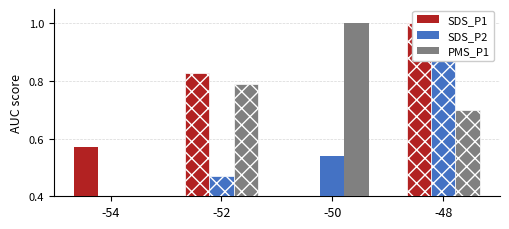

At how many categories does at least one series exceed 0?

4